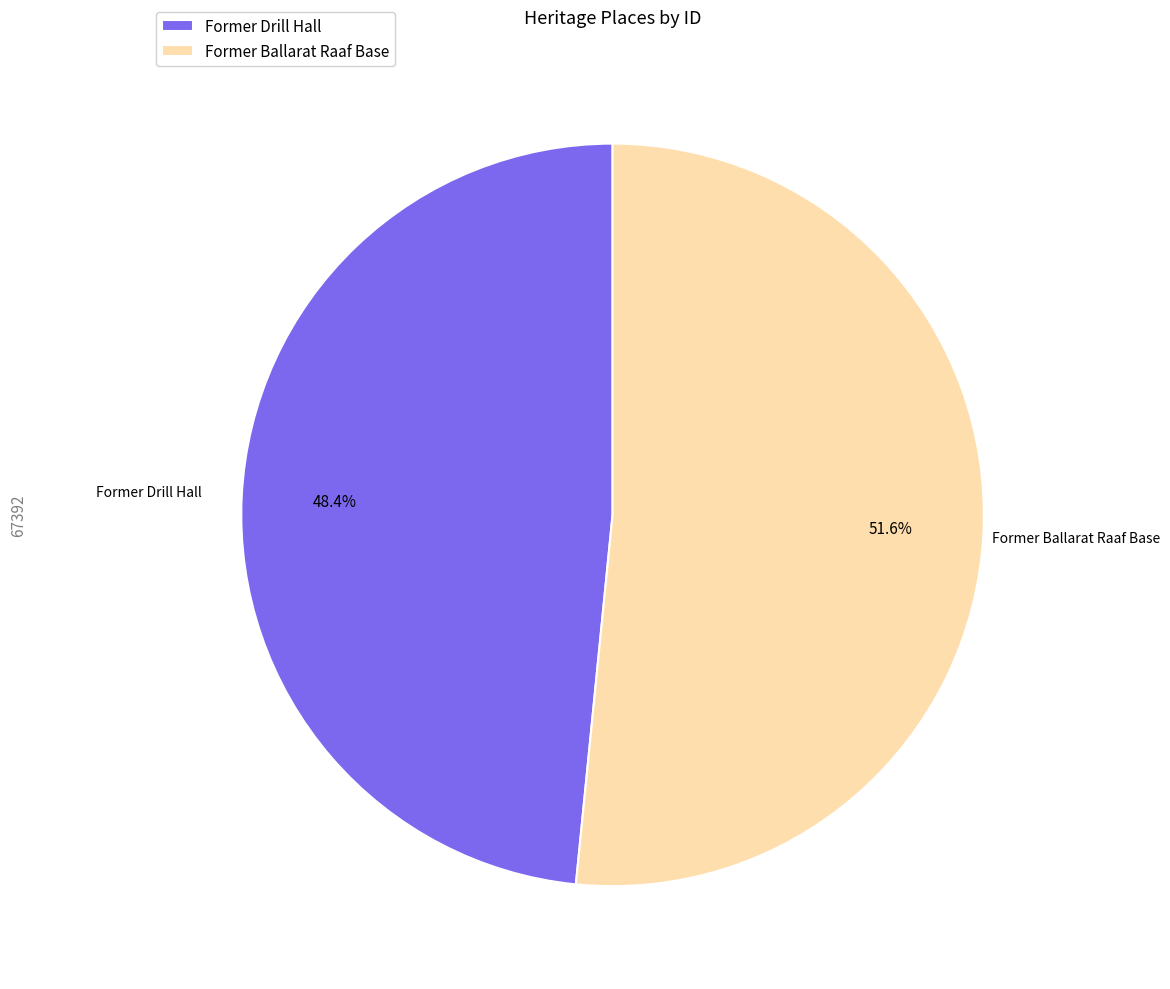

How many segments does this pie chart have?

2